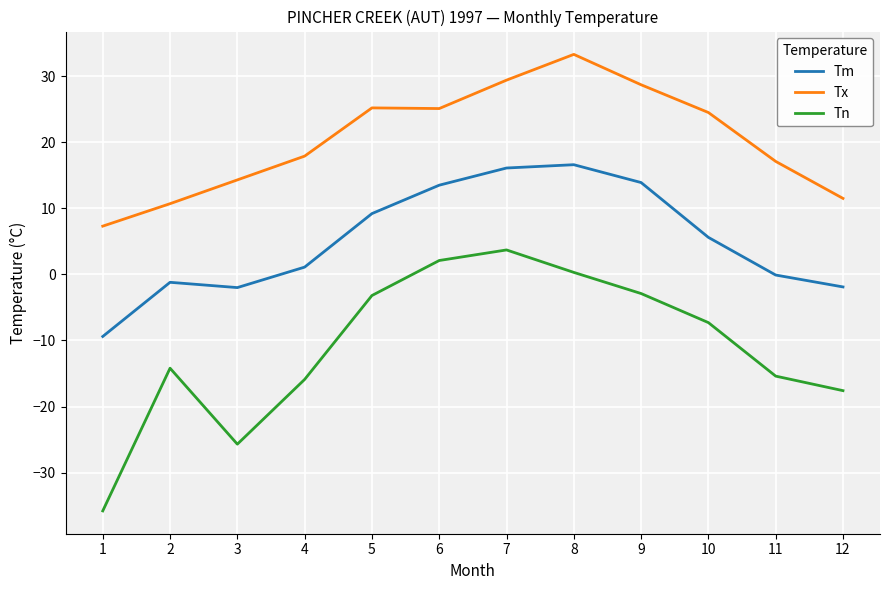

List the series in order of their peak value, highest first.

Tx, Tm, Tn